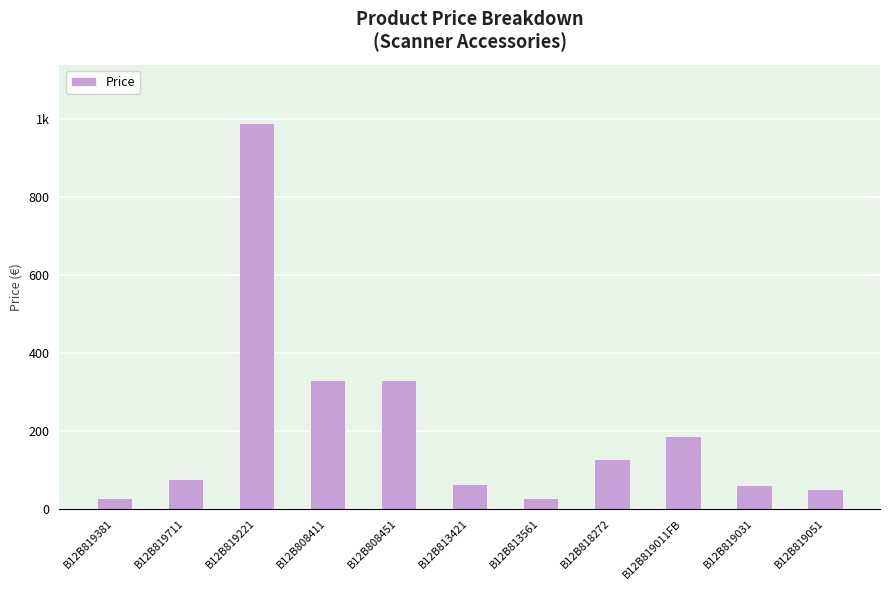

Does the chart contain any negative values?

No